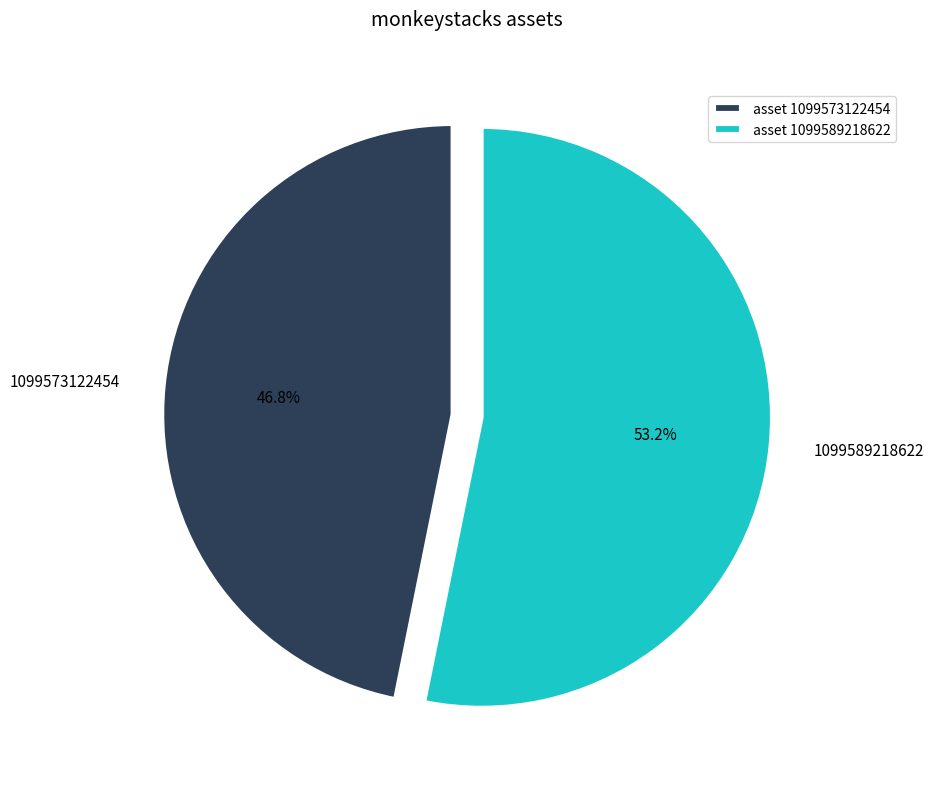

True or false: 1099589218622 accounts for 53% of the total.

True